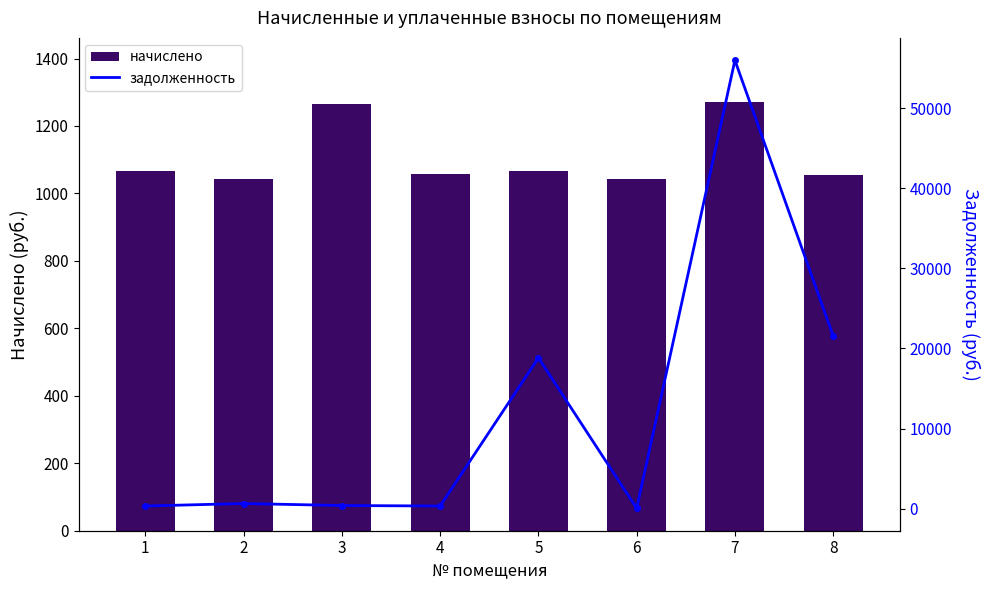

Which label corresponds to the smallest value in the chart?

6